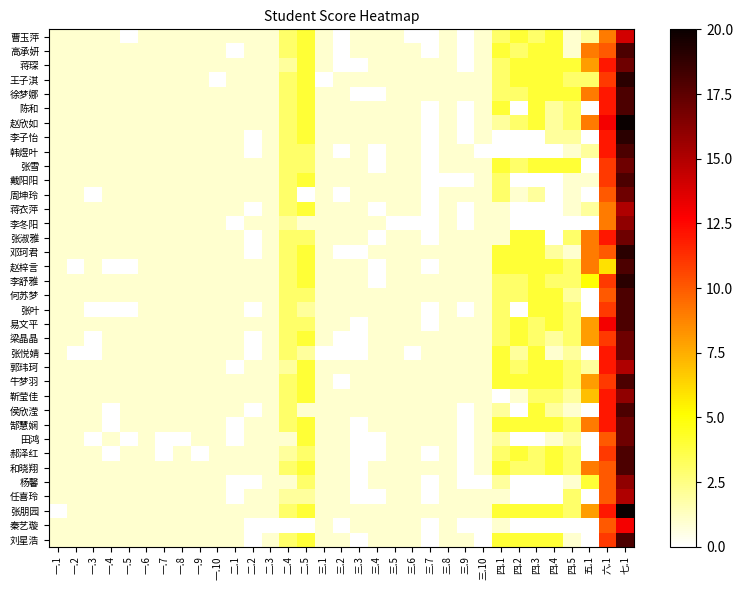

Reading right to left, list all the values displayed in this chart.

曹玉萍: 七.1=14	六.1=9	五.1=2	四.5=1	四.4=4	四.3=3	四.2=4	四.1=3	三.10=1	三.9=0	三.8=1	三.7=0	三.6=0	三.5=1	三.4=1	三.3=1	三.2=0	三.1=1	二.5=4	二.4=3	二.3=1	二.2=1	二.1=1	一.10=1	一.9=1	一.8=1	一.7=1	一.6=1	一.5=0	一.4=1	一.3=1	一.2=1	一.1=1
高承妍: 七.1=18	六.1=10	五.1=9	四.5=1	四.4=4	四.3=4	四.2=3	四.1=4	三.10=1	三.9=0	三.8=1	三.7=0	三.6=1	三.5=1	三.4=1	三.3=1	三.2=0	三.1=1	二.5=4	二.4=3	二.3=1	二.2=1	二.1=0	一.10=1	一.9=1	一.8=1	一.7=1	一.6=1	一.5=1	一.4=1	一.3=1	一.2=1	一.1=1
蒋琛: 七.1=17	六.1=12	五.1=8	四.5=4	四.4=4	四.3=4	四.2=4	四.1=3	三.10=1	三.9=0	三.8=1	三.7=1	三.6=1	三.5=1	三.4=1	三.3=0	三.2=0	三.1=1	二.5=4	二.4=2	二.3=1	二.2=1	二.1=1	一.10=1	一.9=1	一.8=1	一.7=1	一.6=1	一.5=1	一.4=1	一.3=1	一.2=1	一.1=1
王子淇: 七.1=19	六.1=11	五.1=3	四.5=3	四.4=4	四.3=4	四.2=4	四.1=3	三.10=1	三.9=1	三.8=1	三.7=1	三.6=1	三.5=1	三.4=1	三.3=1	三.2=1	三.1=0	二.5=4	二.4=3	二.3=1	二.2=1	二.1=1	一.10=0	一.9=1	一.8=1	一.7=1	一.6=1	一.5=1	一.4=1	一.3=1	一.2=1	一.1=1
徐梦娜: 七.1=18	六.1=12	五.1=9	四.5=4	四.4=4	四.3=4	四.2=3	四.1=3	三.10=1	三.9=1	三.8=1	三.7=1	三.6=1	三.5=1	三.4=0	三.3=0	三.2=1	三.1=1	二.5=4	二.4=3	二.3=1	二.2=1	二.1=1	一.10=1	一.9=1	一.8=1	一.7=1	一.6=1	一.5=1	一.4=1	一.3=1	一.2=1	一.1=1
陈和: 七.1=18	六.1=12	五.1=0	四.5=3	四.4=2	四.3=4	四.2=0	四.1=4	三.10=1	三.9=0	三.8=1	三.7=0	三.6=1	三.5=1	三.4=1	三.3=1	三.2=1	三.1=1	二.5=4	二.4=3	二.3=1	二.2=1	二.1=1	一.10=1	一.9=1	一.8=1	一.7=1	一.6=1	一.5=1	一.4=1	一.3=1	一.2=1	一.1=1
赵欣如: 七.1=20	六.1=13	五.1=9	四.5=3	四.4=2	四.3=4	四.2=3	四.1=2	三.10=1	三.9=0	三.8=1	三.7=0	三.6=1	三.5=1	三.4=1	三.3=1	三.2=1	三.1=1	二.5=4	二.4=3	二.3=1	二.2=1	二.1=1	一.10=1	一.9=1	一.8=1	一.7=1	一.6=1	一.5=1	一.4=1	一.3=1	一.2=1	一.1=1
李子怡: 七.1=19	六.1=12	五.1=0	四.5=2	四.4=2	四.3=0	四.2=0	四.1=0	三.10=1	三.9=0	三.8=1	三.7=0	三.6=1	三.5=1	三.4=1	三.3=1	三.2=1	三.1=1	二.5=4	二.4=3	二.3=1	二.2=0	二.1=1	一.10=1	一.9=1	一.8=1	一.7=1	一.6=1	一.5=1	一.4=1	一.3=1	一.2=1	一.1=1
韩煜叶: 七.1=18	六.1=12	五.1=2	四.5=1	四.4=0	四.3=0	四.2=0	四.1=0	三.10=0	三.9=1	三.8=1	三.7=0	三.6=1	三.5=1	三.4=0	三.3=1	三.2=0	三.1=1	二.5=3	二.4=3	二.3=1	二.2=0	二.1=1	一.10=1	一.9=1	一.8=1	一.7=1	一.6=1	一.5=1	一.4=1	一.3=1	一.2=1	一.1=1
张雪: 七.1=17	六.1=11	五.1=0	四.5=4	四.4=4	四.3=4	四.2=3	四.1=4	三.10=1	三.9=1	三.8=1	三.7=0	三.6=1	三.5=1	三.4=0	三.3=1	三.2=1	三.1=1	二.5=3	二.4=3	二.3=1	二.2=1	二.1=1	一.10=1	一.9=1	一.8=1	一.7=1	一.6=1	一.5=1	一.4=1	一.3=1	一.2=1	一.1=1
戴阳阳: 七.1=18	六.1=11	五.1=1	四.5=1	四.4=0	四.3=0	四.2=0	四.1=3	三.10=1	三.9=0	三.8=0	三.7=0	三.6=1	三.5=1	三.4=1	三.3=1	三.2=1	三.1=1	二.5=4	二.4=3	二.3=1	二.2=1	二.1=1	一.10=1	一.9=1	一.8=1	一.7=1	一.6=1	一.5=1	一.4=1	一.3=1	一.2=1	一.1=1
周坤玲: 七.1=17	六.1=10	五.1=0	四.5=1	四.4=0	四.3=2	四.2=1	四.1=3	三.10=1	三.9=1	三.8=1	三.7=0	三.6=1	三.5=1	三.4=1	三.3=1	三.2=0	三.1=1	二.5=0	二.4=3	二.3=1	二.2=1	二.1=1	一.10=1	一.9=1	一.8=1	一.7=1	一.6=1	一.5=1	一.4=1	一.3=0	一.2=1	一.1=1
蒋衣萍: 七.1=15	六.1=9	五.1=2	四.5=1	四.4=0	四.3=0	四.2=0	四.1=1	三.10=1	三.9=0	三.8=1	三.7=0	三.6=1	三.5=1	三.4=0	三.3=1	三.2=1	三.1=1	二.5=4	二.4=3	二.3=1	二.2=0	二.1=1	一.10=1	一.9=1	一.8=1	一.7=1	一.6=1	一.5=1	一.4=1	一.3=1	一.2=1	一.1=1
李冬阳: 七.1=16	六.1=9	五.1=0	四.5=0	四.4=0	四.3=0	四.2=0	四.1=1	三.10=1	三.9=0	三.8=1	三.7=0	三.6=0	三.5=0	三.4=1	三.3=1	三.2=1	三.1=1	二.5=1	二.4=2	二.3=1	二.2=1	二.1=0	一.10=1	一.9=1	一.8=1	一.7=1	一.6=1	一.5=1	一.4=1	一.3=1	一.2=1	一.1=1
张淑雅: 七.1=17	六.1=12	五.1=9	四.5=3	四.4=0	四.3=4	四.2=4	四.1=1	三.10=1	三.9=1	三.8=1	三.7=0	三.6=1	三.5=1	三.4=0	三.3=1	三.2=1	三.1=1	二.5=3	二.4=3	二.3=1	二.2=0	二.1=1	一.10=1	一.9=1	一.8=1	一.7=1	一.6=1	一.5=1	一.4=1	一.3=1	一.2=1	一.1=1
邓珂君: 七.1=19	六.1=10	五.1=9	四.5=1	四.4=2	四.3=4	四.2=4	四.1=4	三.10=1	三.9=1	三.8=1	三.7=1	三.6=1	三.5=1	三.4=1	三.3=0	三.2=0	三.1=1	二.5=4	二.4=3	二.3=1	二.2=0	二.1=1	一.10=1	一.9=1	一.8=1	一.7=1	一.6=1	一.5=1	一.4=1	一.3=1	一.2=1	一.1=1
赵梓言: 七.1=18	六.1=6	五.1=9	四.5=3	四.4=4	四.3=4	四.2=4	四.1=4	三.10=1	三.9=1	三.8=1	三.7=0	三.6=1	三.5=1	三.4=0	三.3=1	三.2=1	三.1=1	二.5=4	二.4=3	二.3=1	二.2=1	二.1=1	一.10=1	一.9=1	一.8=1	一.7=1	一.6=1	一.5=0	一.4=0	一.3=1	一.2=0	一.1=1
李舒雅: 七.1=19	六.1=11	五.1=5	四.5=3	四.4=3	四.3=4	四.2=3	四.1=3	三.10=1	三.9=1	三.8=1	三.7=1	三.6=1	三.5=1	三.4=0	三.3=1	三.2=1	三.1=1	二.5=4	二.4=3	二.3=1	二.2=1	二.1=1	一.10=1	一.9=1	一.8=1	一.7=1	一.6=1	一.5=1	一.4=1	一.3=1	一.2=1	一.1=1
何苏梦: 七.1=18	六.1=10	五.1=0	四.5=2	四.4=4	四.3=4	四.2=3	四.1=3	三.10=1	三.9=1	三.8=1	三.7=1	三.6=1	三.5=1	三.4=1	三.3=1	三.2=1	三.1=1	二.5=3	二.4=3	二.3=1	二.2=1	二.1=1	一.10=1	一.9=1	一.8=1	一.7=1	一.6=1	一.5=1	一.4=1	一.3=1	一.2=1	一.1=1
张叶: 七.1=18	六.1=11	五.1=0	四.5=3	四.4=4	四.3=4	四.2=0	四.1=3	三.10=1	三.9=0	三.8=1	三.7=0	三.6=1	三.5=1	三.4=1	三.3=1	三.2=1	三.1=1	二.5=2	二.4=3	二.3=1	二.2=0	二.1=1	一.10=1	一.9=1	一.8=1	一.7=1	一.6=1	一.5=0	一.4=0	一.3=0	一.2=1	一.1=1
易文平: 七.1=18	六.1=13	五.1=8	四.5=3	四.4=4	四.3=3	四.2=4	四.1=3	三.10=1	三.9=1	三.8=1	三.7=0	三.6=1	三.5=1	三.4=1	三.3=0	三.2=1	三.1=1	二.5=3	二.4=3	二.3=1	二.2=1	二.1=1	一.10=1	一.9=1	一.8=1	一.7=1	一.6=1	一.5=1	一.4=1	一.3=1	一.2=1	一.1=1
梁晶晶: 七.1=17	六.1=11	五.1=8	四.5=3	四.4=2	四.3=3	四.2=4	四.1=3	三.10=1	三.9=1	三.8=1	三.7=1	三.6=1	三.5=1	三.4=1	三.3=0	三.2=0	三.1=1	二.5=4	二.4=3	二.3=1	二.2=0	二.1=1	一.10=1	一.9=1	一.8=1	一.7=1	一.6=1	一.5=1	一.4=1	一.3=0	一.2=1	一.1=1
张悦婧: 七.1=17	六.1=12	五.1=0	四.5=2	四.4=1	四.3=4	四.2=2	四.1=4	三.10=1	三.9=1	三.8=1	三.7=1	三.6=0	三.5=1	三.4=1	三.3=0	三.2=0	三.1=0	二.5=2	二.4=3	二.3=1	二.2=0	二.1=1	一.10=1	一.9=1	一.8=1	一.7=1	一.6=1	一.5=1	一.4=1	一.3=0	一.2=0	一.1=1
郭玮珂: 七.1=15	六.1=12	五.1=2	四.5=3	四.4=4	四.3=4	四.2=3	四.1=4	三.10=1	三.9=1	三.8=1	三.7=1	三.6=1	三.5=1	三.4=1	三.3=1	三.2=1	三.1=1	二.5=4	二.4=2	二.3=1	二.2=1	二.1=0	一.10=1	一.9=1	一.8=1	一.7=1	一.6=1	一.5=1	一.4=1	一.3=1	一.2=1	一.1=1
牛梦羽: 七.1=18	六.1=11	五.1=8	四.5=3	四.4=4	四.3=4	四.2=4	四.1=4	三.10=1	三.9=1	三.8=1	三.7=1	三.6=1	三.5=1	三.4=1	三.3=1	三.2=0	三.1=1	二.5=4	二.4=3	二.3=1	二.2=1	二.1=1	一.10=1	一.9=1	一.8=1	一.7=1	一.6=1	一.5=1	一.4=1	一.3=1	一.2=1	一.1=1
靳莹佳: 七.1=16	六.1=12	五.1=7	四.5=2	四.4=3	四.3=3	四.2=1	四.1=0	三.10=1	三.9=1	三.8=1	三.7=1	三.6=1	三.5=1	三.4=1	三.3=1	三.2=1	三.1=1	二.5=4	二.4=3	二.3=1	二.2=1	二.1=1	一.10=1	一.9=1	一.8=1	一.7=1	一.6=1	一.5=1	一.4=1	一.3=1	一.2=1	一.1=1
侯欣滢: 七.1=18	六.1=12	五.1=0	四.5=1	四.4=2	四.3=4	四.2=0	四.1=2	三.10=1	三.9=0	三.8=1	三.7=1	三.6=1	三.5=1	三.4=1	三.3=1	三.2=1	三.1=1	二.5=1	二.4=3	二.3=1	二.2=0	二.1=1	一.10=1	一.9=1	一.8=1	一.7=1	一.6=1	一.5=1	一.4=0	一.3=1	一.2=1	一.1=1
郜慧娴: 七.1=17	六.1=12	五.1=9	四.5=3	四.4=4	四.3=4	四.2=4	四.1=4	三.10=1	三.9=0	三.8=1	三.7=1	三.6=1	三.5=1	三.4=1	三.3=0	三.2=1	三.1=1	二.5=4	二.4=3	二.3=1	二.2=1	二.1=0	一.10=1	一.9=1	一.8=1	一.7=1	一.6=1	一.5=1	一.4=0	一.3=1	一.2=1	一.1=1
田鸿: 七.1=17	六.1=10	五.1=0	四.5=2	四.4=1	四.3=0	四.2=0	四.1=2	三.10=1	三.9=0	三.8=1	三.7=1	三.6=1	三.5=1	三.4=0	三.3=0	三.2=1	三.1=1	二.5=4	二.4=1	二.3=1	二.2=1	二.1=0	一.10=1	一.9=1	一.8=0	一.7=0	一.6=1	一.5=0	一.4=1	一.3=0	一.2=1	一.1=1
郝泽红: 七.1=18	六.1=11	五.1=0	四.5=3	四.4=4	四.3=3	四.2=4	四.1=3	三.10=1	三.9=0	三.8=1	三.7=0	三.6=1	三.5=1	三.4=0	三.3=0	三.2=1	三.1=1	二.5=3	二.4=2	二.3=1	二.2=1	二.1=1	一.10=1	一.9=0	一.8=1	一.7=0	一.6=1	一.5=1	一.4=0	一.3=1	一.2=1	一.1=1
和晓翔: 七.1=18	六.1=10	五.1=9	四.5=3	四.4=4	四.3=3	四.2=3	四.1=4	三.10=1	三.9=0	三.8=1	三.7=1	三.6=1	三.5=1	三.4=1	三.3=0	三.2=1	三.1=1	二.5=4	二.4=3	二.3=1	二.2=1	二.1=1	一.10=1	一.9=1	一.8=1	一.7=1	一.6=1	一.5=1	一.4=1	一.3=1	一.2=1	一.1=1
杨馨: 七.1=16	六.1=10	五.1=4	四.5=1	四.4=0	四.3=0	四.2=0	四.1=2	三.10=0	三.9=0	三.8=1	三.7=0	三.6=1	三.5=1	三.4=1	三.3=0	三.2=1	三.1=1	二.5=3	二.4=1	二.3=1	二.2=0	二.1=0	一.10=1	一.9=1	一.8=1	一.7=1	一.6=1	一.5=1	一.4=1	一.3=1	一.2=1	一.1=1
任喜玲: 七.1=15	六.1=10	五.1=0	四.5=3	四.4=0	四.3=0	四.2=0	四.1=1	三.10=1	三.9=1	三.8=1	三.7=0	三.6=1	三.5=1	三.4=0	三.3=0	三.2=1	三.1=1	二.5=2	二.4=2	二.3=1	二.2=1	二.1=0	一.10=1	一.9=1	一.8=1	一.7=1	一.6=1	一.5=1	一.4=1	一.3=1	一.2=1	一.1=1
张朋园: 七.1=20	六.1=12	五.1=8	四.5=3	四.4=4	四.3=4	四.2=4	四.1=4	三.10=1	三.9=1	三.8=1	三.7=1	三.6=1	三.5=1	三.4=1	三.3=1	三.2=1	三.1=1	二.5=4	二.4=3	二.3=1	二.2=1	二.1=1	一.10=1	一.9=1	一.8=1	一.7=1	一.6=1	一.5=1	一.4=1	一.3=1	一.2=1	一.1=0
秦艺璇: 七.1=13	六.1=10	五.1=0	四.5=0	四.4=0	四.3=0	四.2=0	四.1=1	三.10=0	三.9=0	三.8=1	三.7=0	三.6=1	三.5=1	三.4=1	三.3=1	三.2=0	三.1=1	二.5=0	二.4=0	二.3=0	二.2=0	二.1=1	一.10=1	一.9=1	一.8=1	一.7=1	一.6=1	一.5=1	一.4=1	一.3=1	一.2=1	一.1=1
刘星浩: 七.1=18	六.1=11	五.1=0	四.5=1	四.4=4	四.3=4	四.2=4	四.1=4	三.10=0	三.9=1	三.8=1	三.7=0	三.6=1	三.5=1	三.4=1	三.3=0	三.2=1	三.1=1	二.5=4	二.4=3	二.3=1	二.2=0	二.1=1	一.10=1	一.9=1	一.8=1	一.7=1	一.6=1	一.5=1	一.4=1	一.3=1	一.2=1	一.1=1